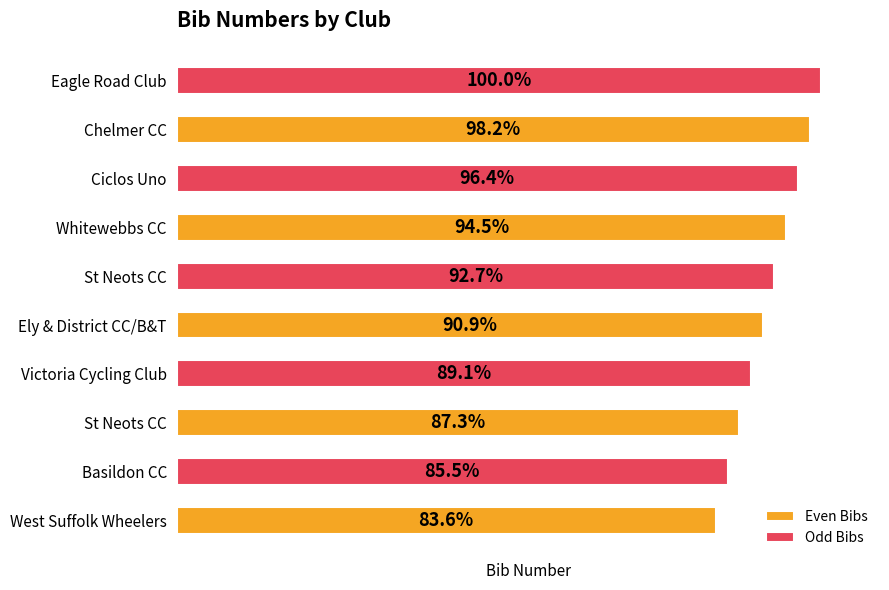

What are all the series names shown in the legend?

Even Bibs, Odd Bibs